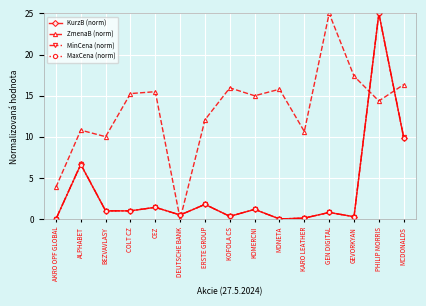

The value of ZmenaB (norm) at BEZVAVLASY is 3.9. True or false?

False